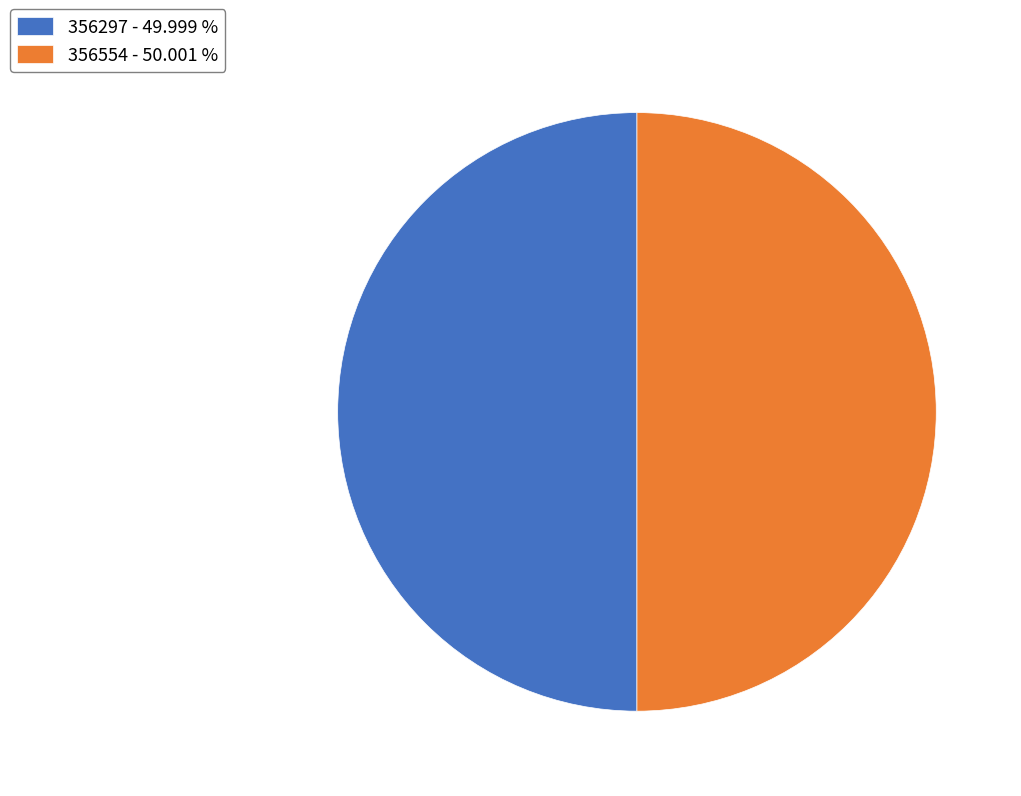

Count the number of slices in the pie.

2